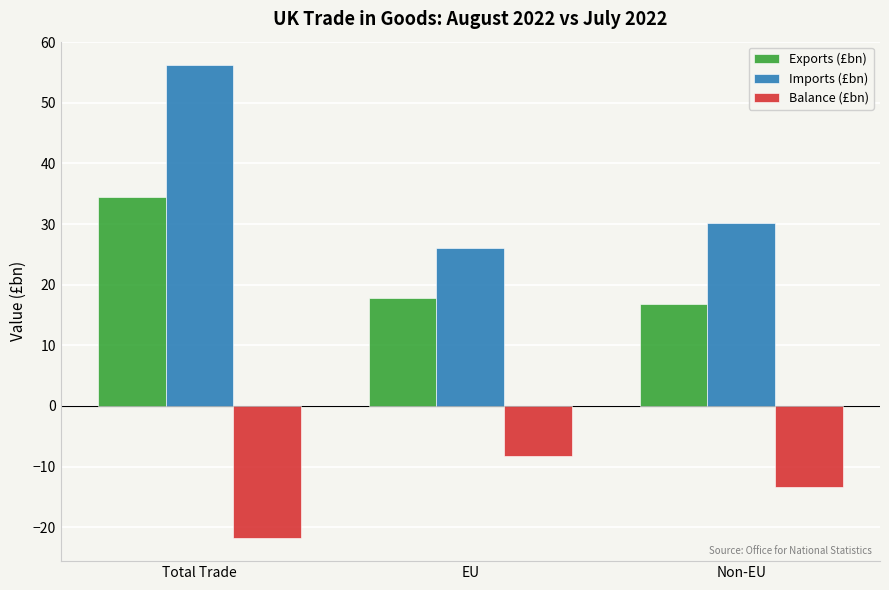

Read the Imports (£bn) value at Non-EU.

30.2